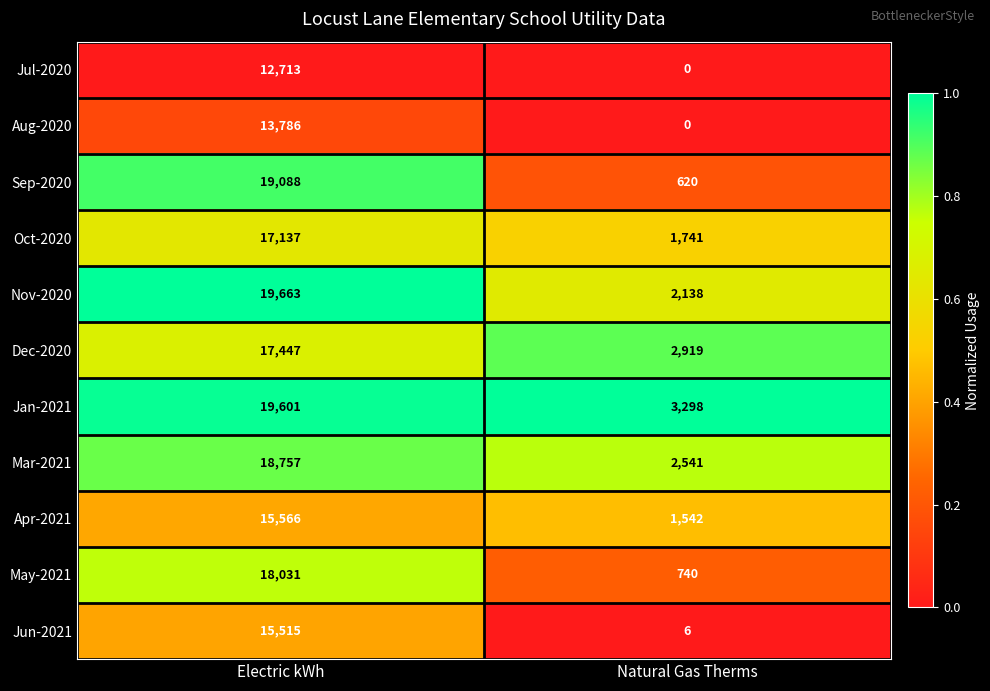

Which category has the highest value in the Jan-2021 series?

Electric kWh